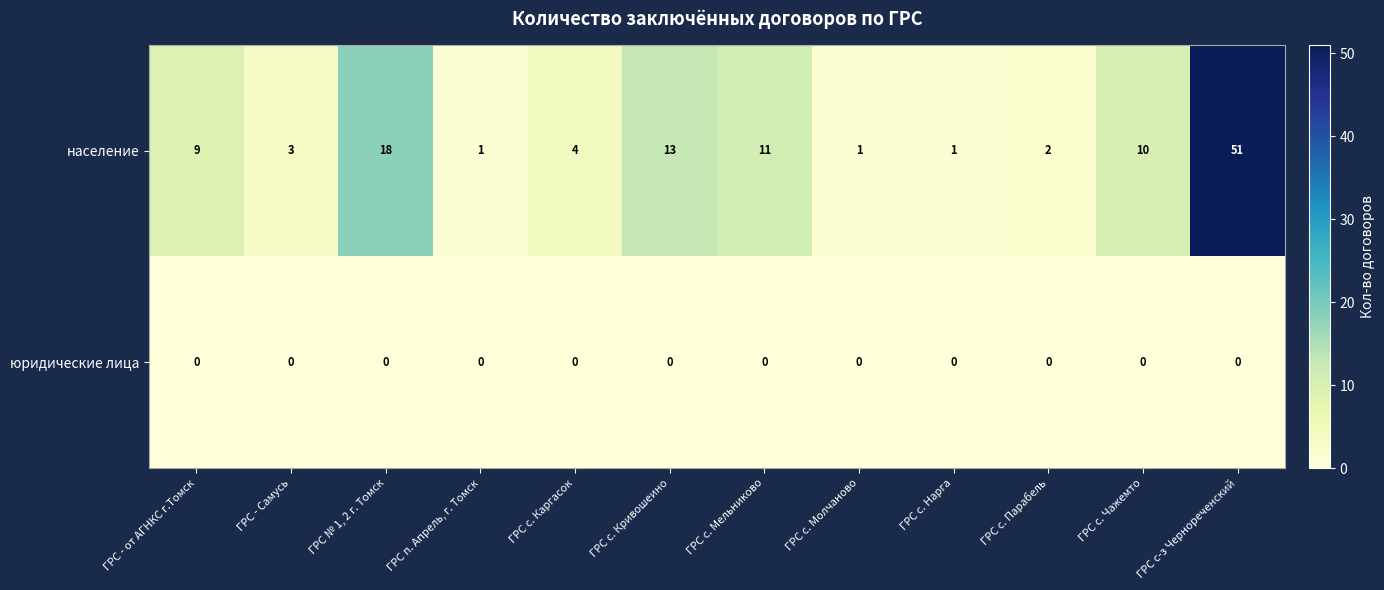

How many distinct data groups are displayed?

2